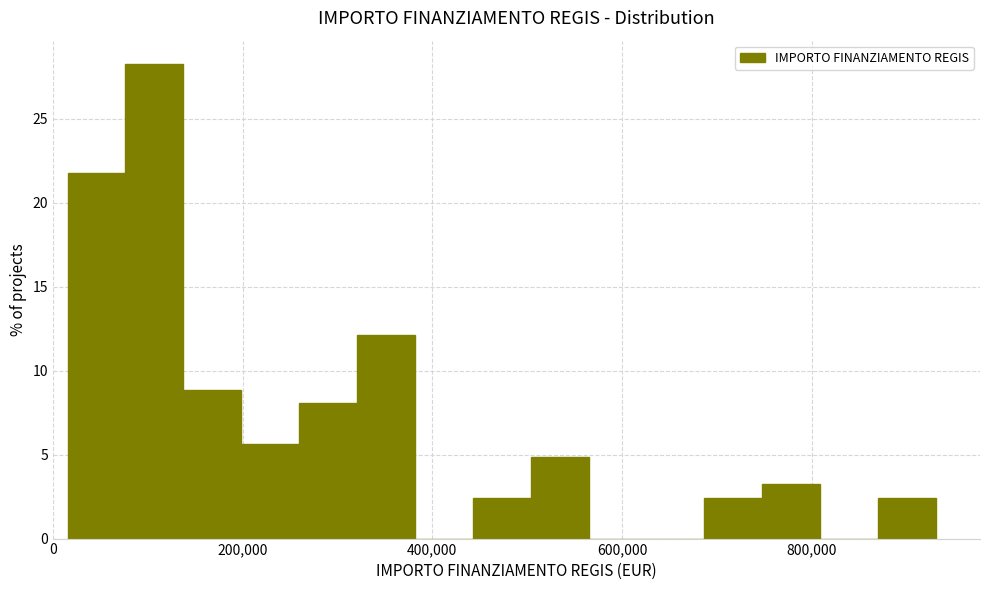

Read against the x-axis, roughly where is the centre of the tallest bar?

100000